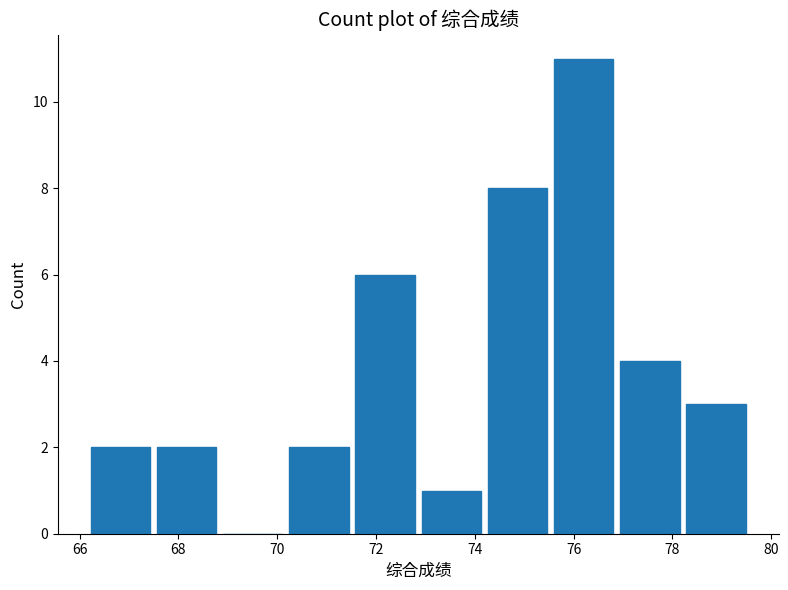

Reading left to right, transcribe this chart: for each bar, give the range it covers on the x-axis and its height. Neither the bar edges nor the heights are printed on the chart, so give them approximately, as read against the axes.

66.2 to 67.4: 2
67.4 to 68.8: 2
68.8 to 70.2: 0
70.2 to 71.6: 2
71.6 to 72.8: 6
72.8 to 74.2: 1
74.2 to 75.6: 8
75.6 to 76.8: 11
76.8 to 78.2: 4
78.2 to 79.6: 3